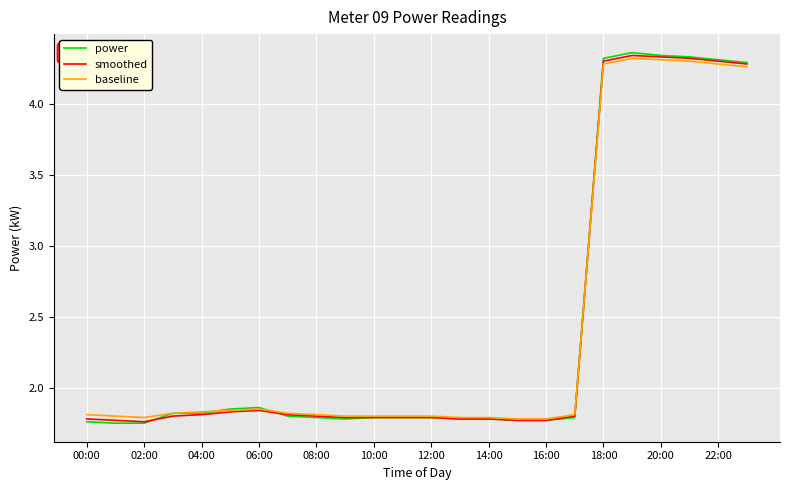

Which series has the largest range (max minus min)?

power